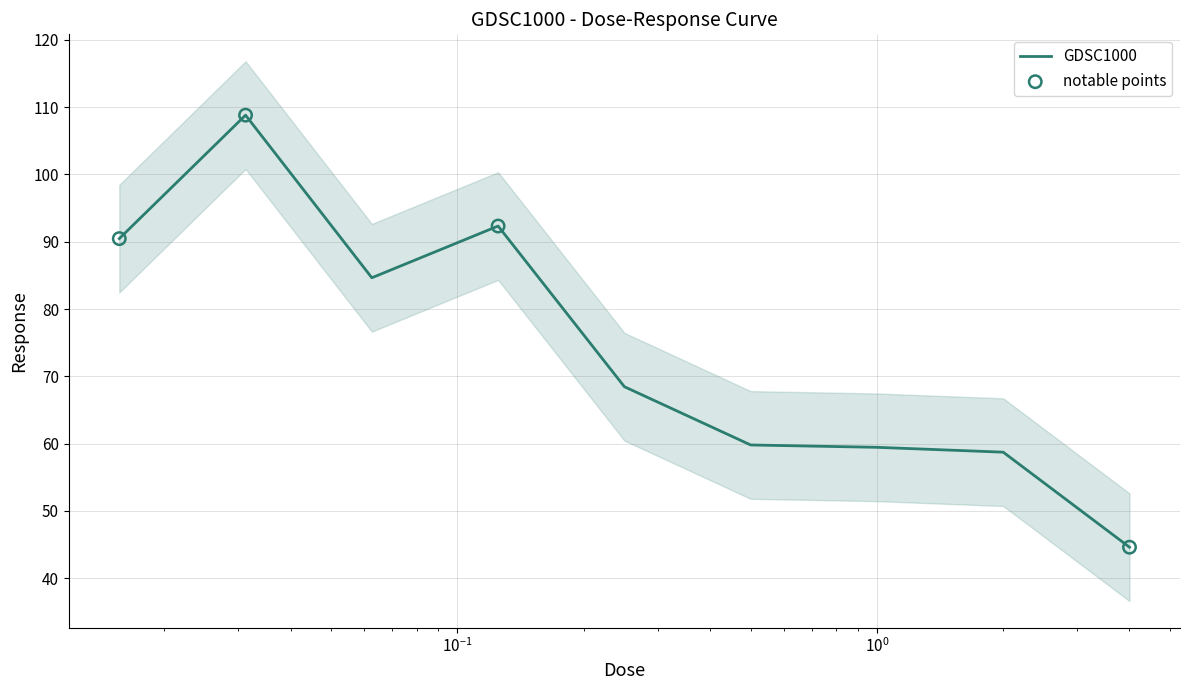

Between 0.25 and 0.125, which is larger?

0.125